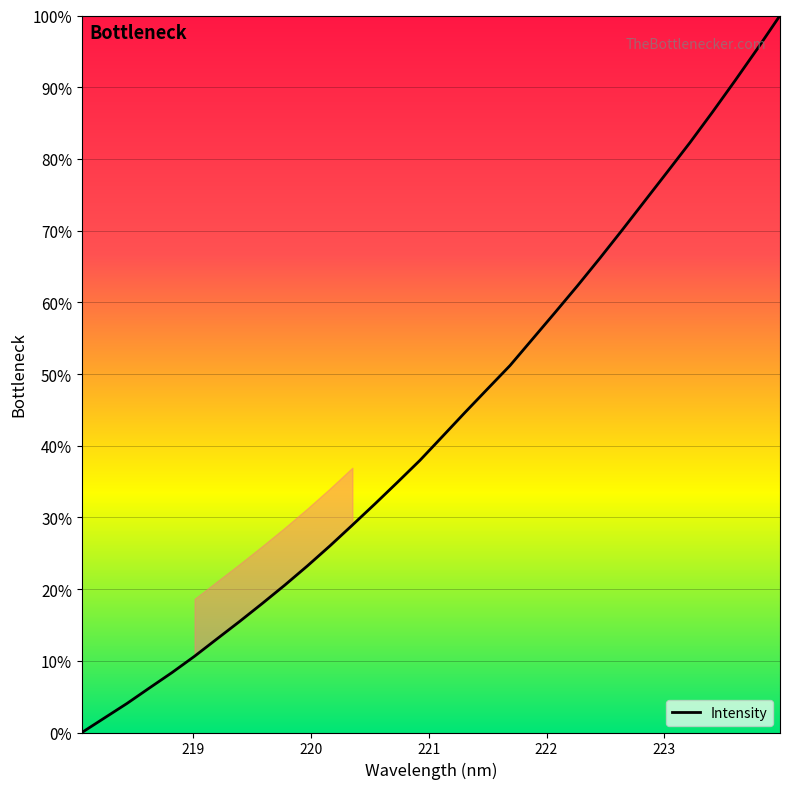

Reading left to right, transcribe all the data shown in this chart.

0.0	2.0	4.1	6.2	8.4	10.6	13.1	15.5	18.0	20.6	23.2	26.0	28.9	31.9	34.9	38.0	41.3	44.6	47.9	51.2	54.9	58.6	62.3	66.2	70.1	74.2	78.2	82.3	86.5	90.9	95.4	100.0